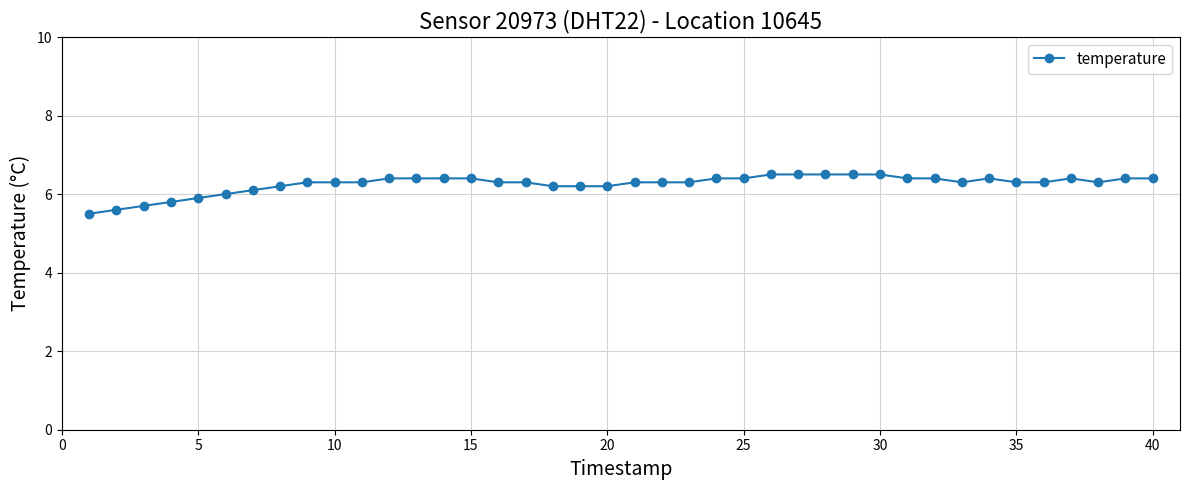

What is the value of the 7th point from the left?

6.1